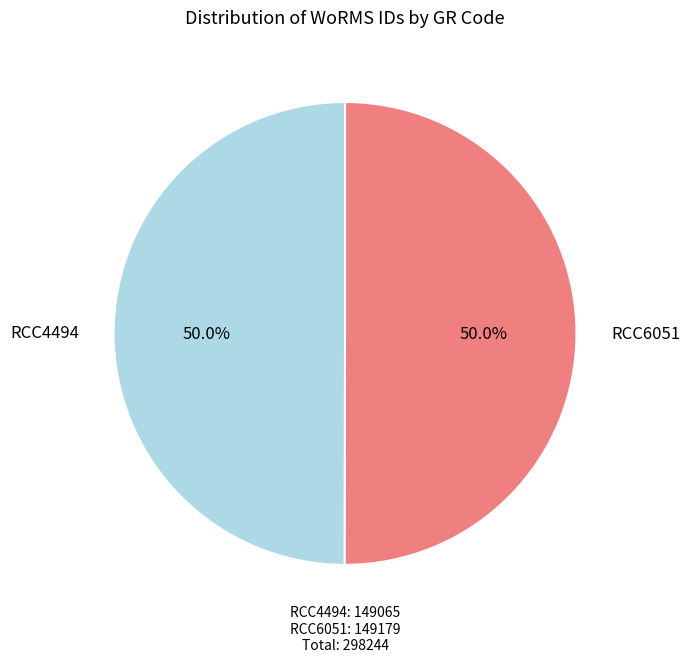

How many slices are in this pie chart?

2